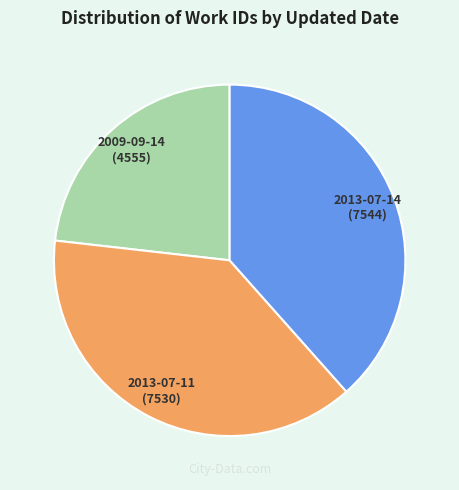

Is there any slice that represents more than half of the pie?

No